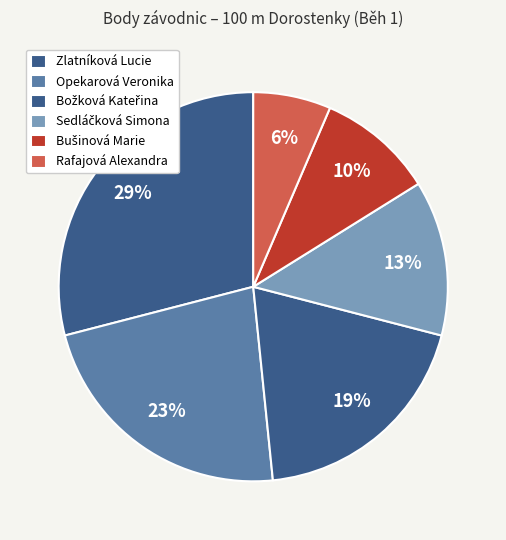

To the nearest percent, what is the difference between the Bušinová Marie and Opekarová Veronika slice percentages?

13%